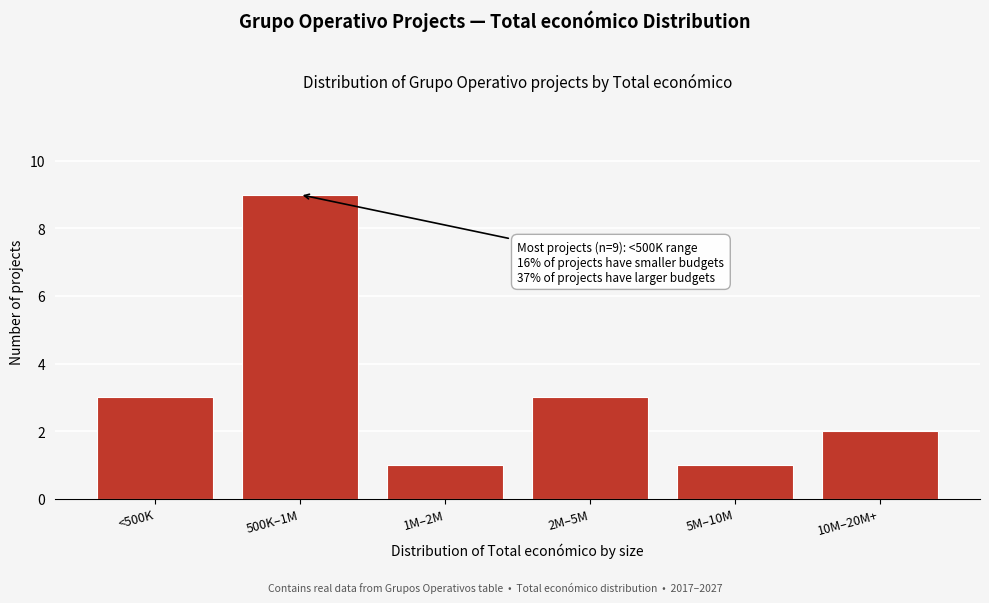

Reading left to right, transcribe all the data shown in this chart.

3	9	1	3	1	2